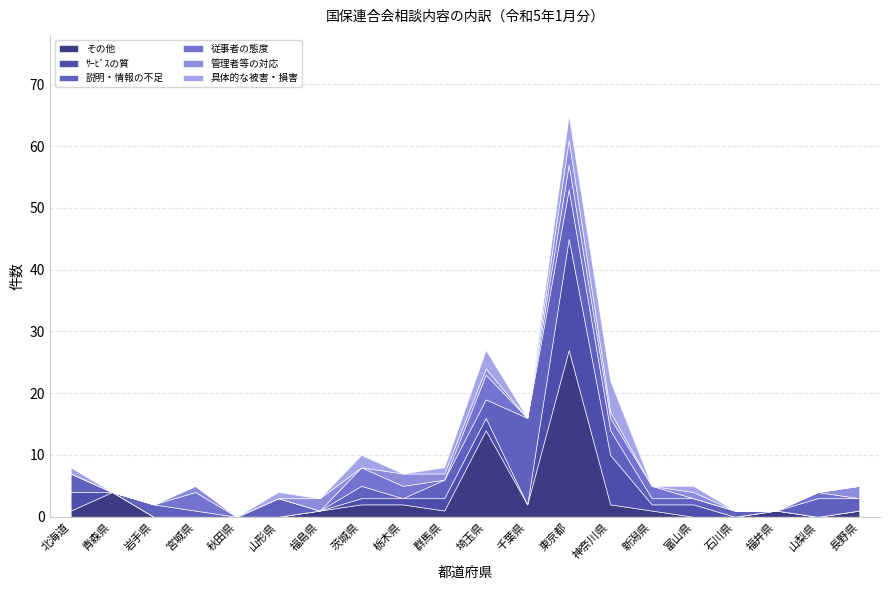

What is the maximum value shown in the chart?

27